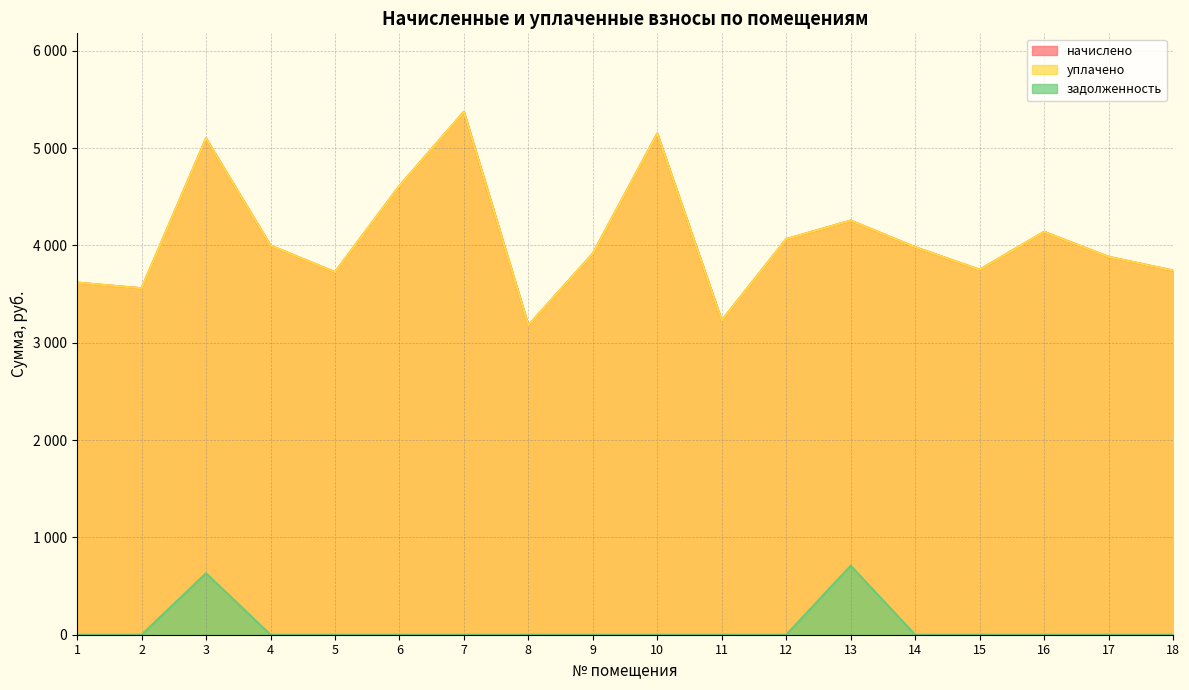

True or false: начислено and уплачено cross at least once.

False